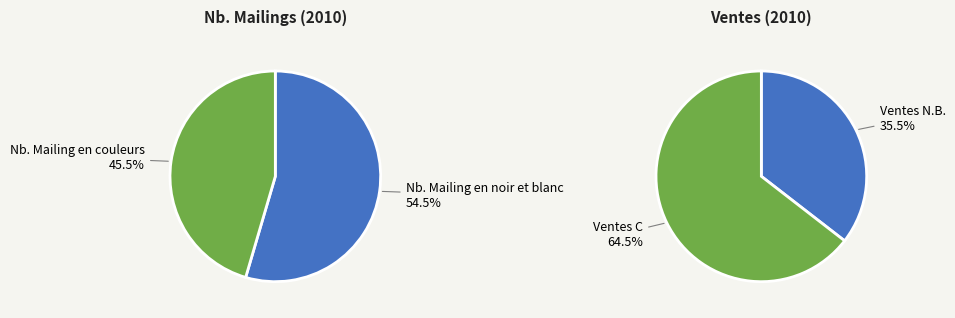

Which slice is the largest?

Ventes C